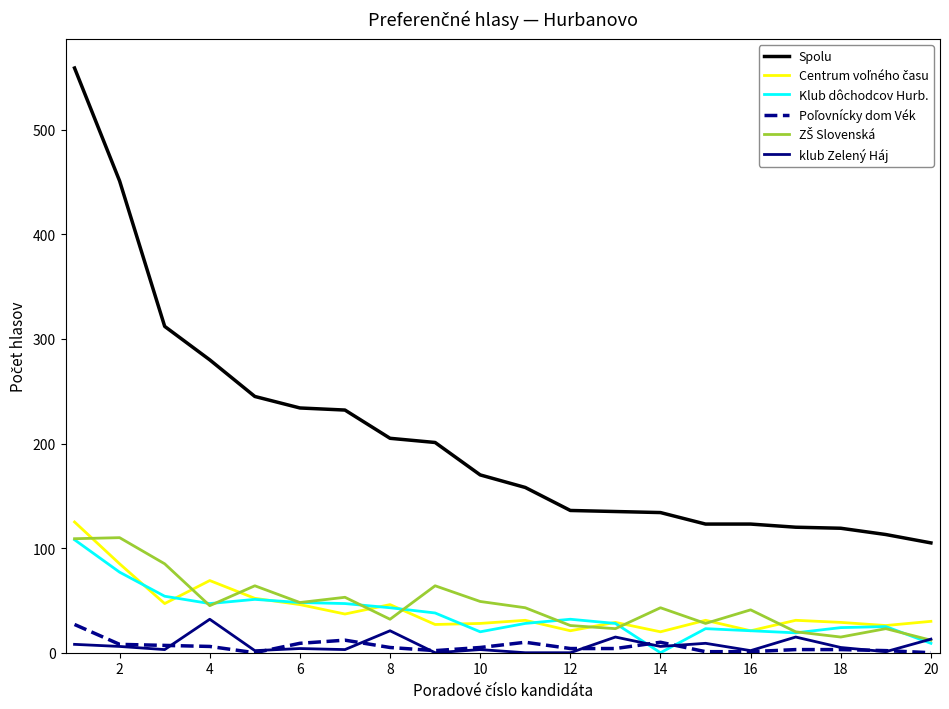

True or false: klub Zelený Háj and Spolu intersect in this chart.

False